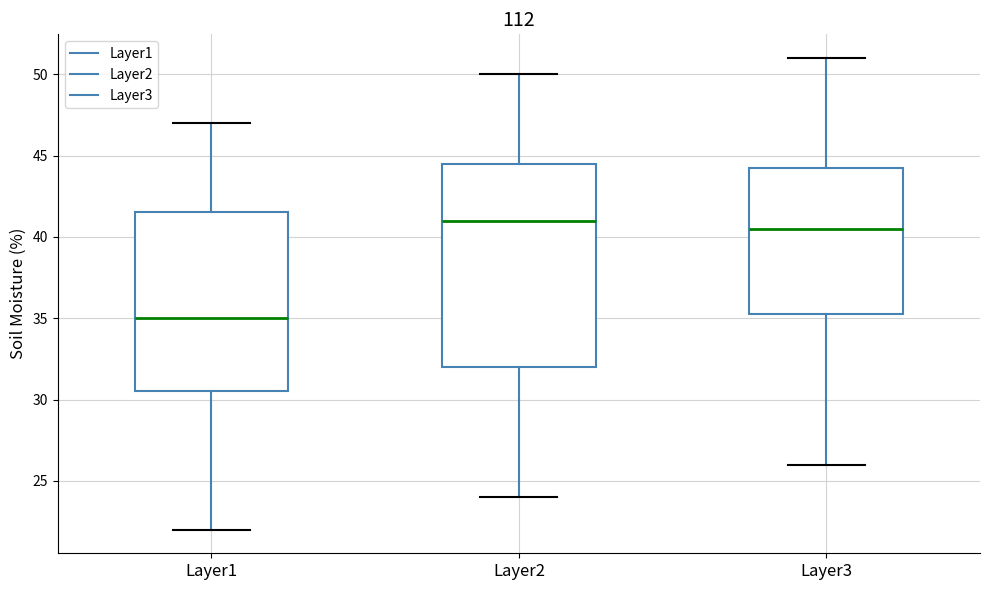

Which box has the lowest median line?

Layer1